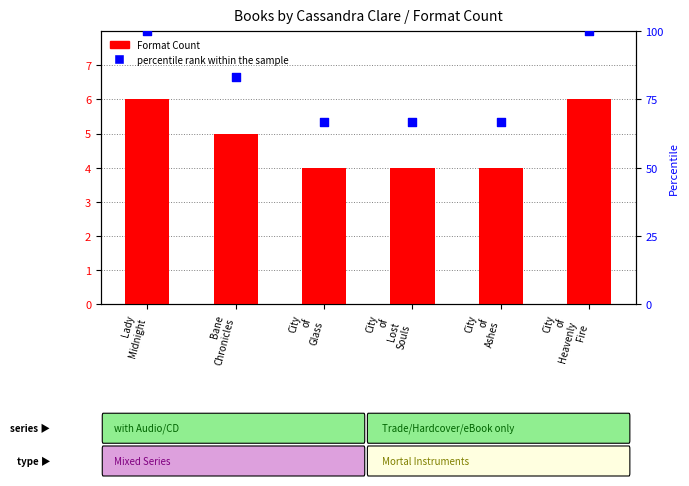

Which series reaches the minimum Y coordinate?

Format Count